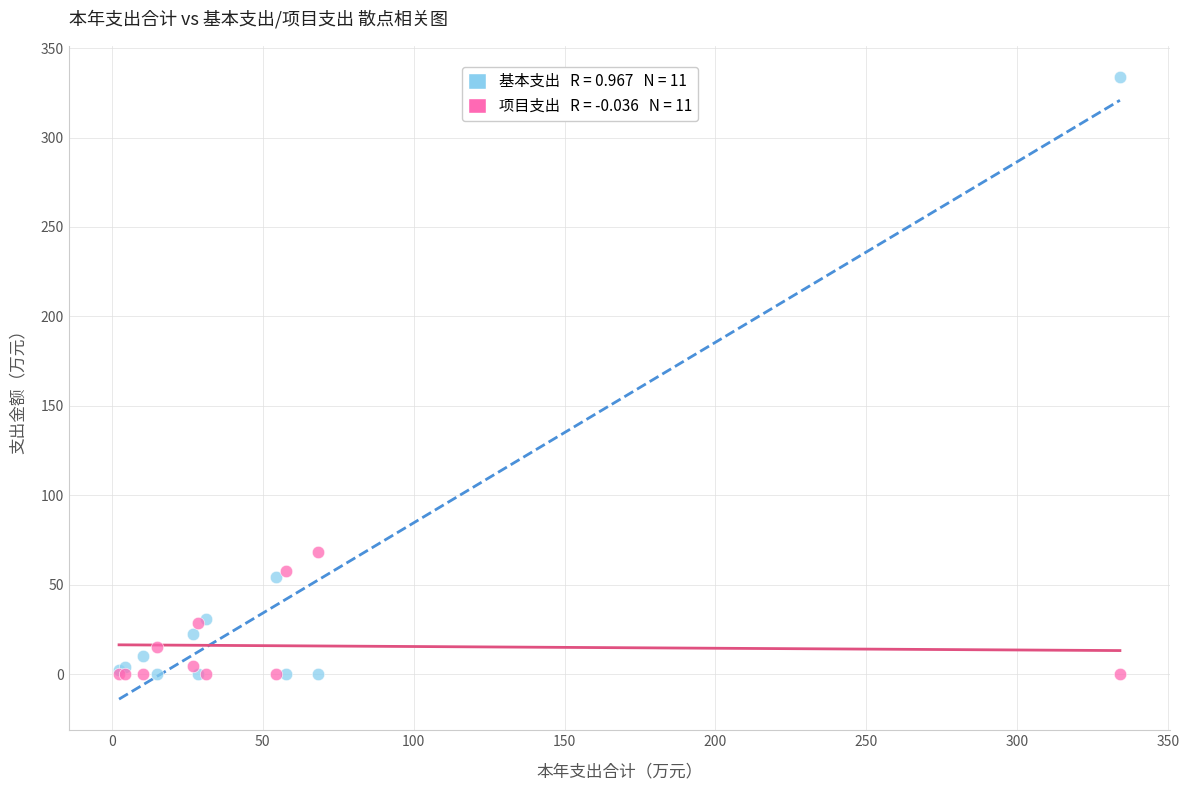

Across all series, what Y value is closest to 167?

68.3